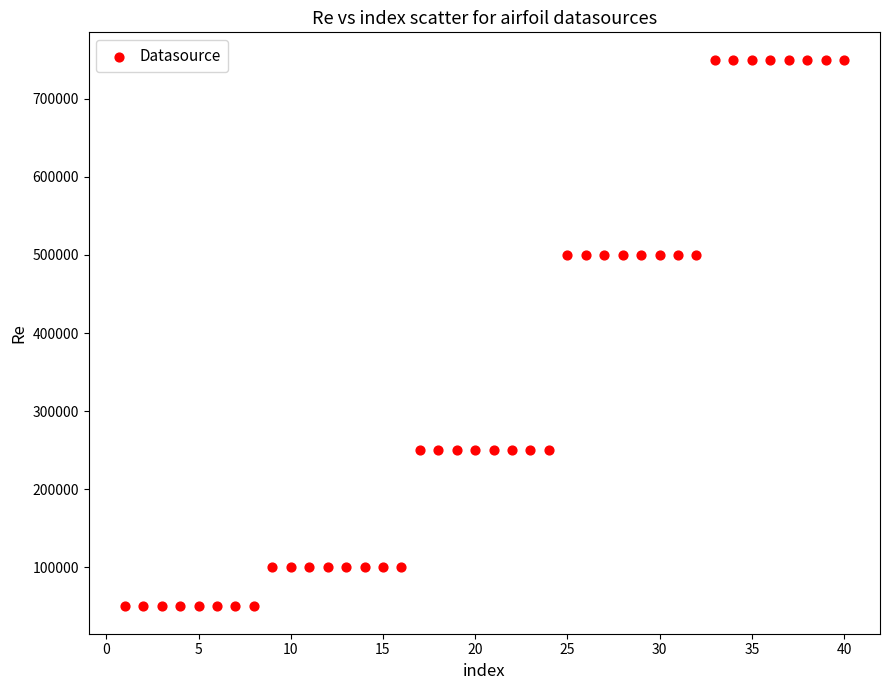

What is the range of X values (max minus min)?

39